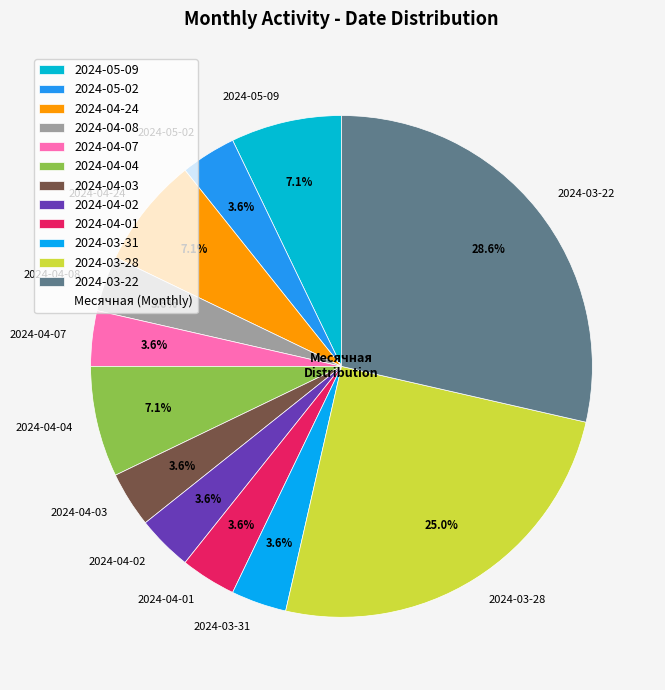

To the nearest percent, what is the difference between the largest and smallest slice percentages?

25%